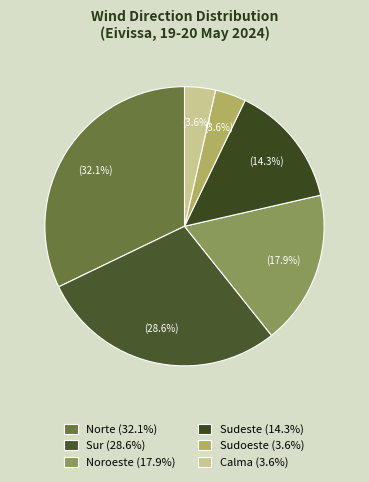

What percentage is the Norte slice, to the nearest percent?

32%